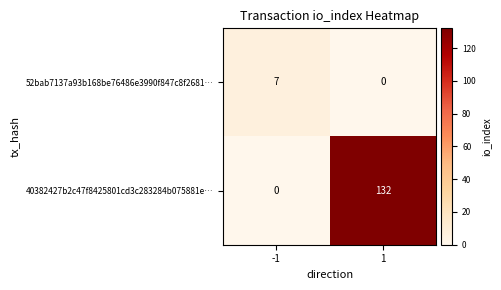

Which series has the widest spread of values?

40382427b2c47f8425801cd3c283284b075881e…